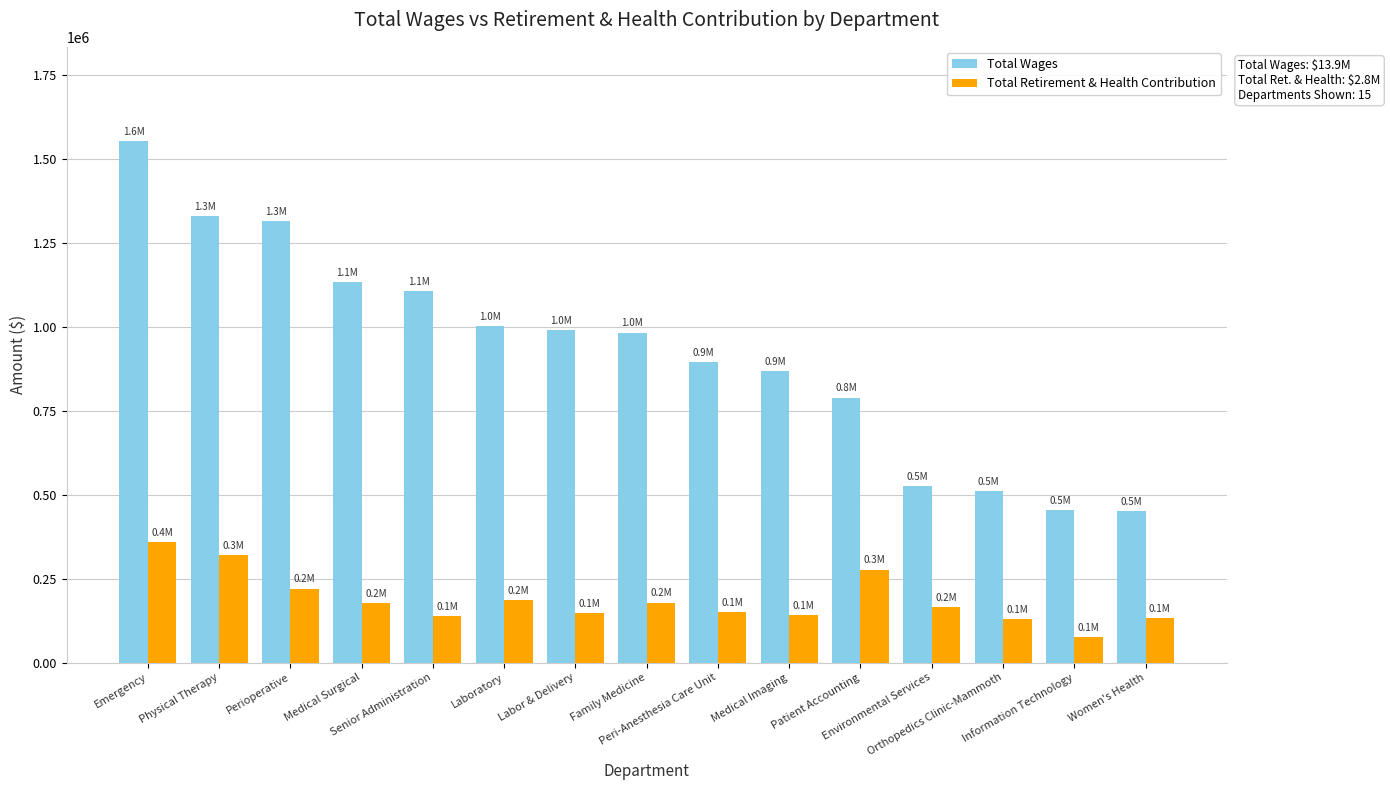

What is the difference between the maximum and minimum values in the Total Retirement & Health Contribution series?

283818